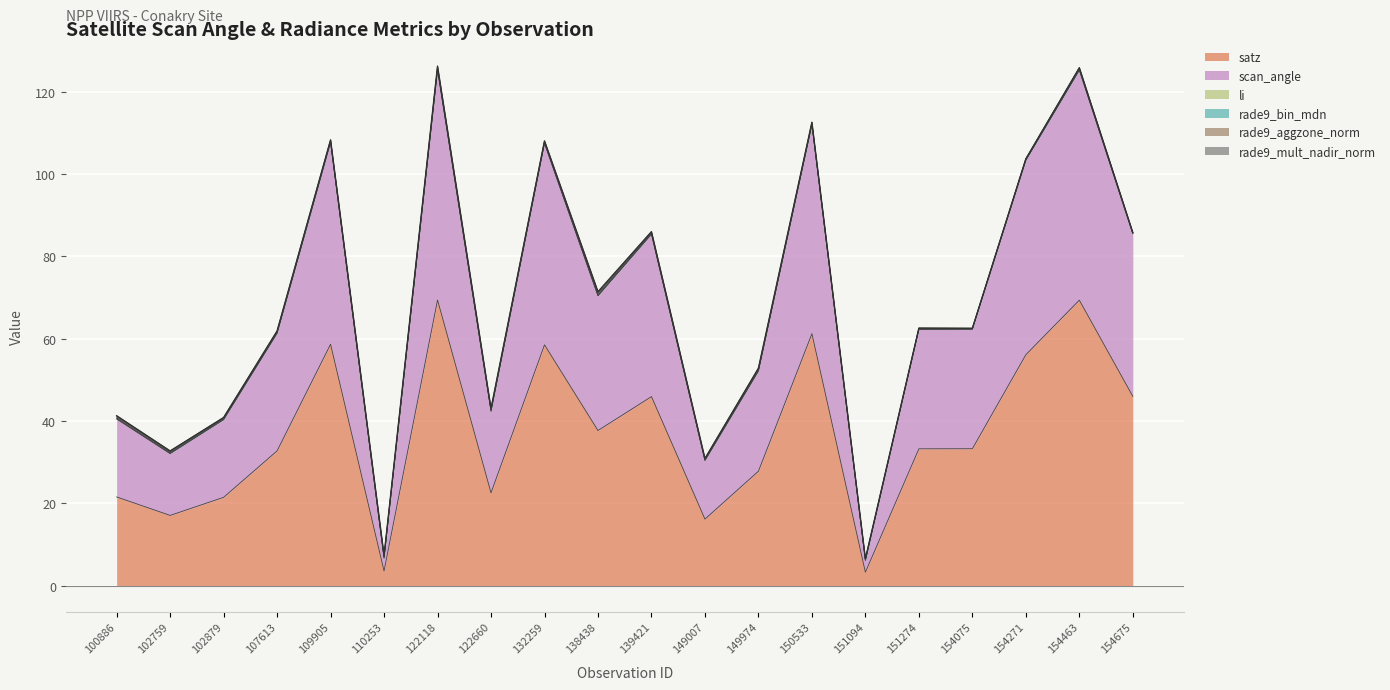

Reading right to left, what are all the values shown in this chart?

satz: 46.0	69.4	56.1	33.3	33.2	3.3	61.2	27.8	16.2	45.9	37.7	58.5	22.6	69.4	3.6	58.6	32.7	21.5	17.1	21.5
scan_angle: 39.5	55.9	47.3	29.0	29.0	2.9	50.9	24.4	14.3	39.5	32.8	49.0	19.8	55.9	3.2	49.1	28.6	18.9	15.0	19.0
li: 0.0	0.0	0.0	0.0	0.0	0.0	0.0	0.0	0.0	0.0	0.0	0.0	0.0	0.0	0.0	0.0	0.0	0.0	0.0	0.0
rade9_bin_mdn: 0.2	0.4	0.3	0.2	0.2	0.2	0.2	0.2	0.2	0.2	0.2	0.3	0.2	0.4	0.2	0.3	0.2	0.2	0.2	0.2
rade9_aggzone_norm: 0.0	0.1	0.1	0.0	0.1	0.1	0.2	0.2	0.1	0.2	0.4	0.1	0.2	0.2	0.2	0.1	0.2	0.1	0.2	0.3
rade9_mult_nadir_norm: -0.0	0.1	-0.0	-0.0	0.0	0.1	0.1	0.2	0.1	0.2	0.4	0.1	0.2	0.3	0.2	0.1	0.2	0.1	0.2	0.3